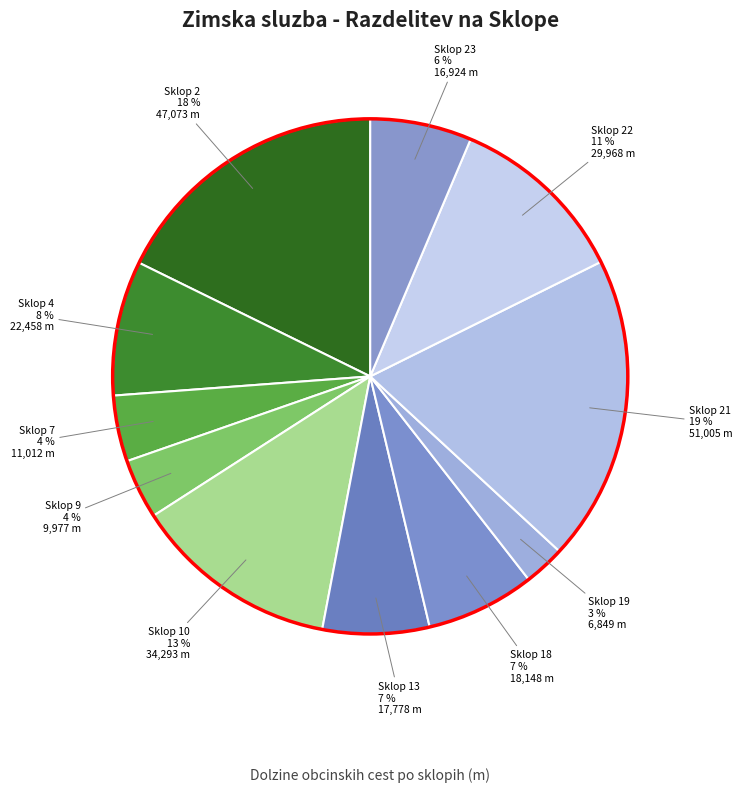

Count the number of slices in the pie.

11